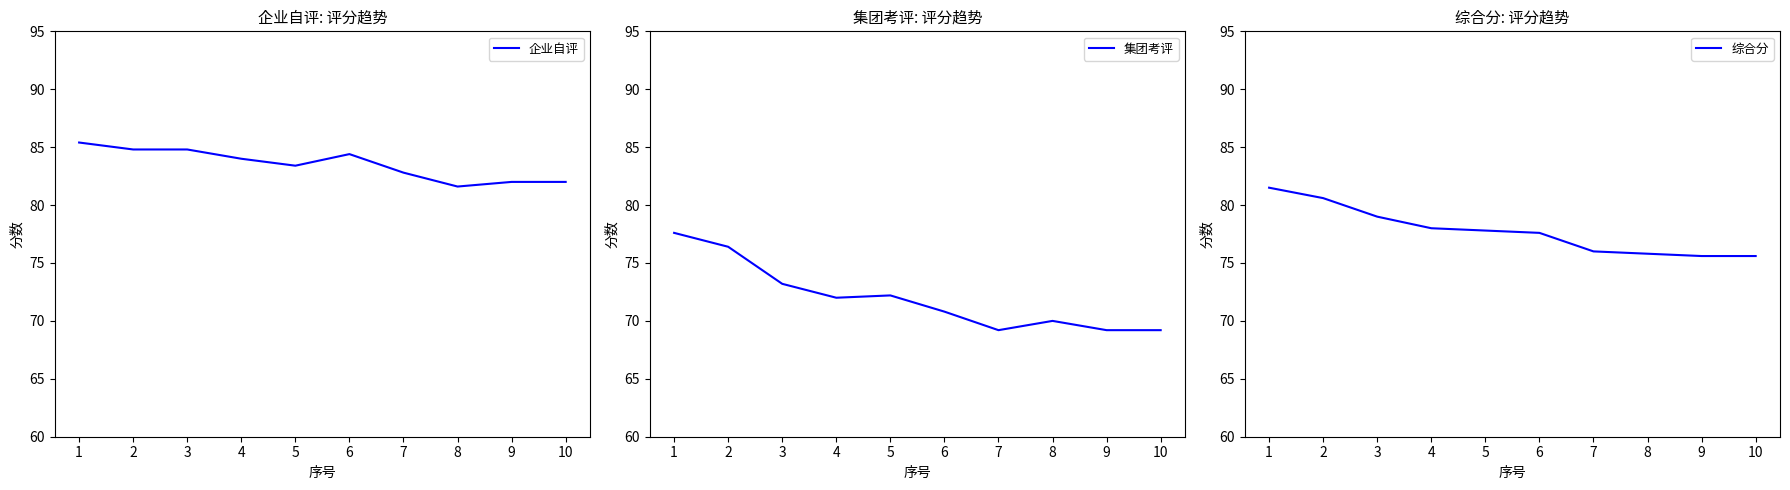

The 集团考评 series shows 93.7 at 8. True or false?

False